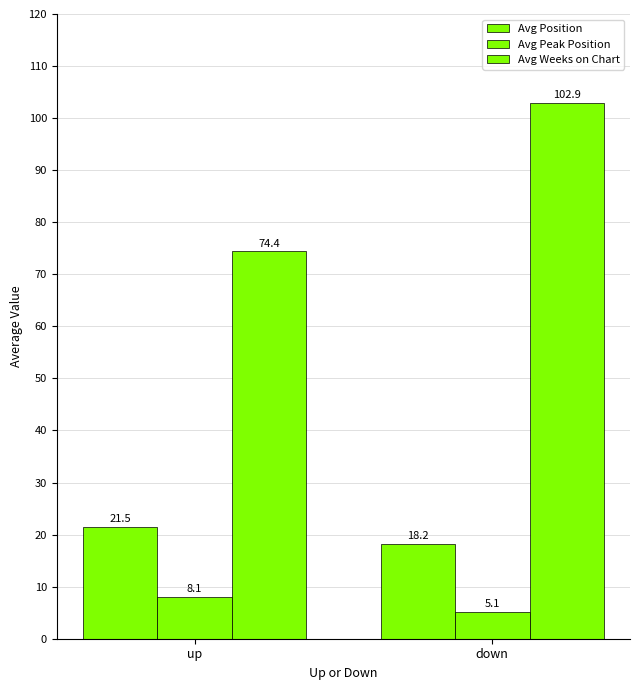

How many bars are there in each group?

3